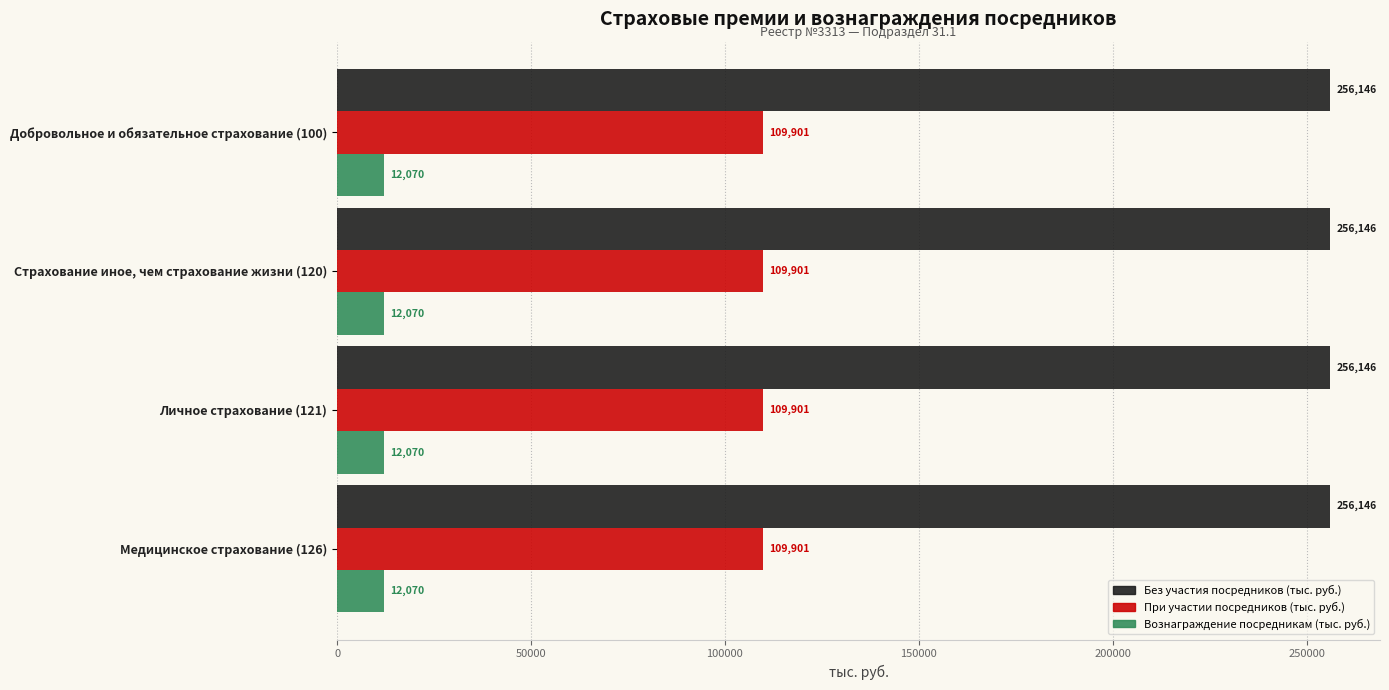

What is the smallest value displayed?

12069.9